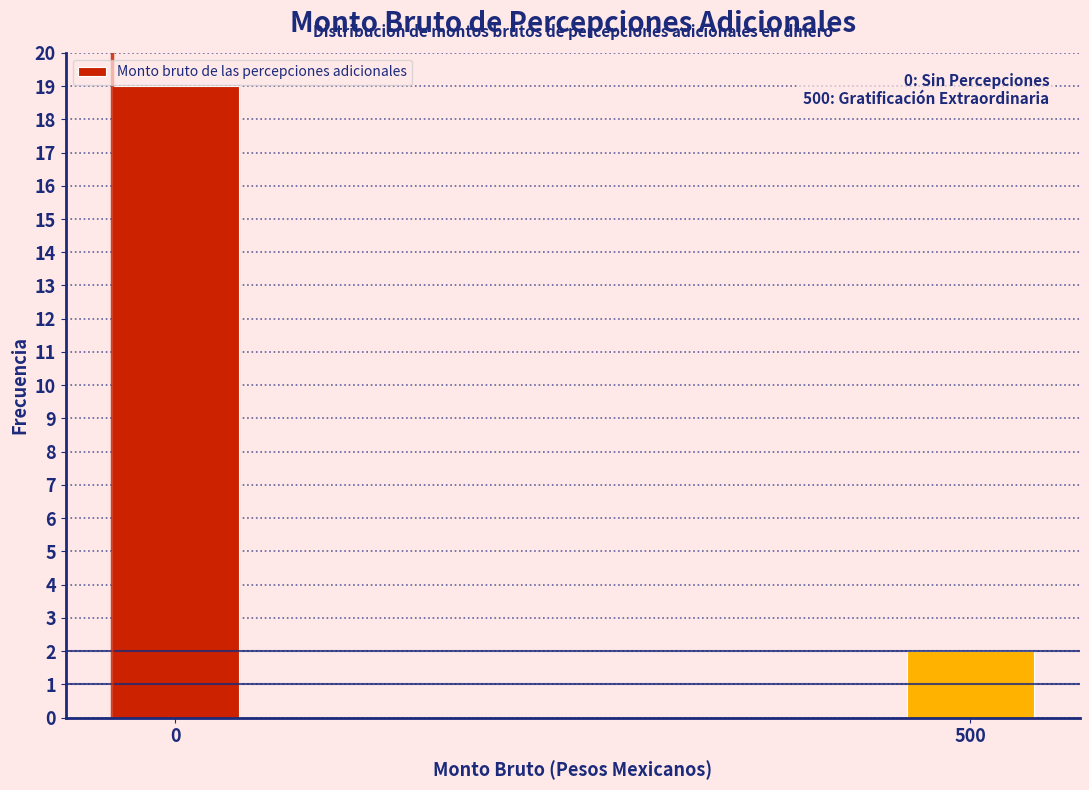

Reading right to left, what are all the values shown in this chart?

2	19